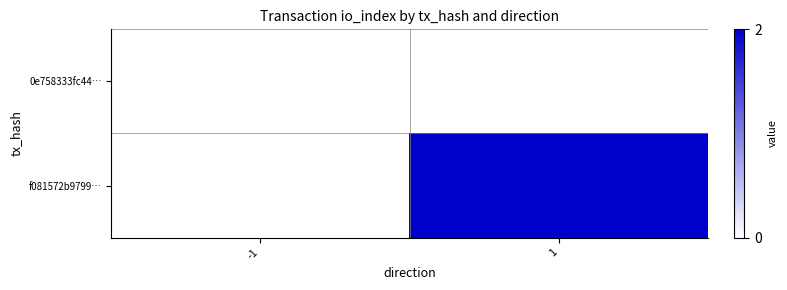

Which has a higher value, -1 or 1?

-1